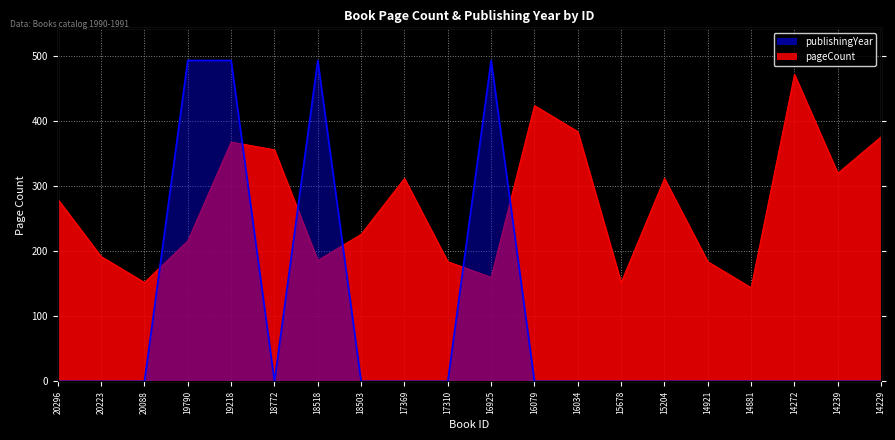

Is it true that the value at 17369 is 0?

True